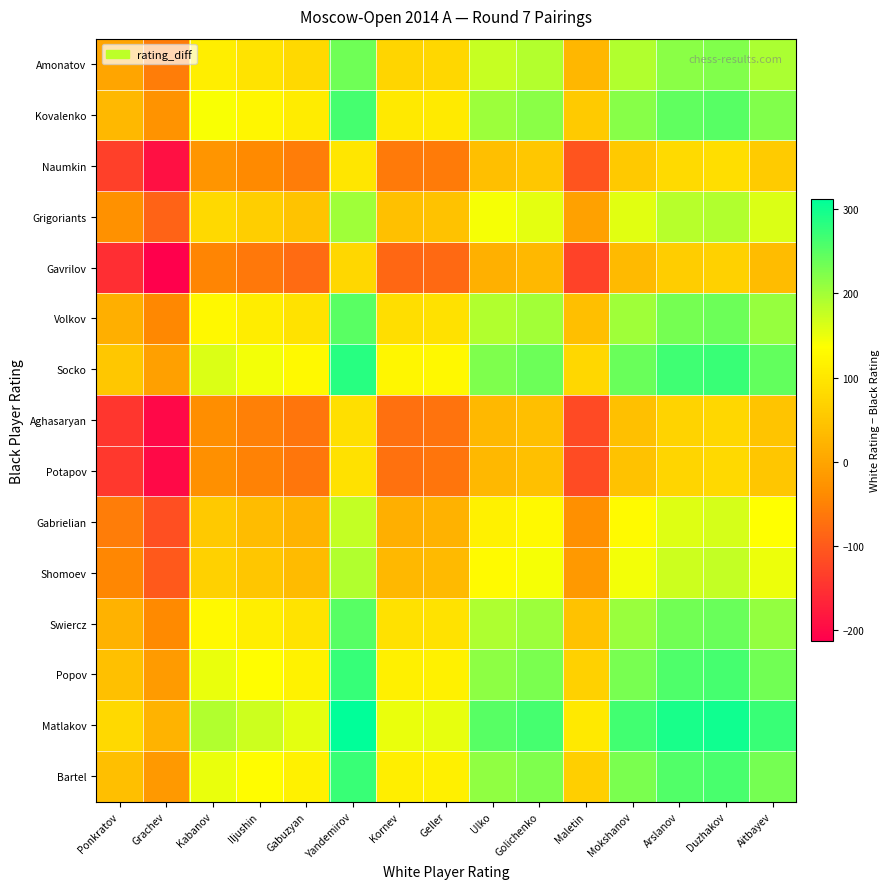

What is the minimum value shown in the chart?

-213